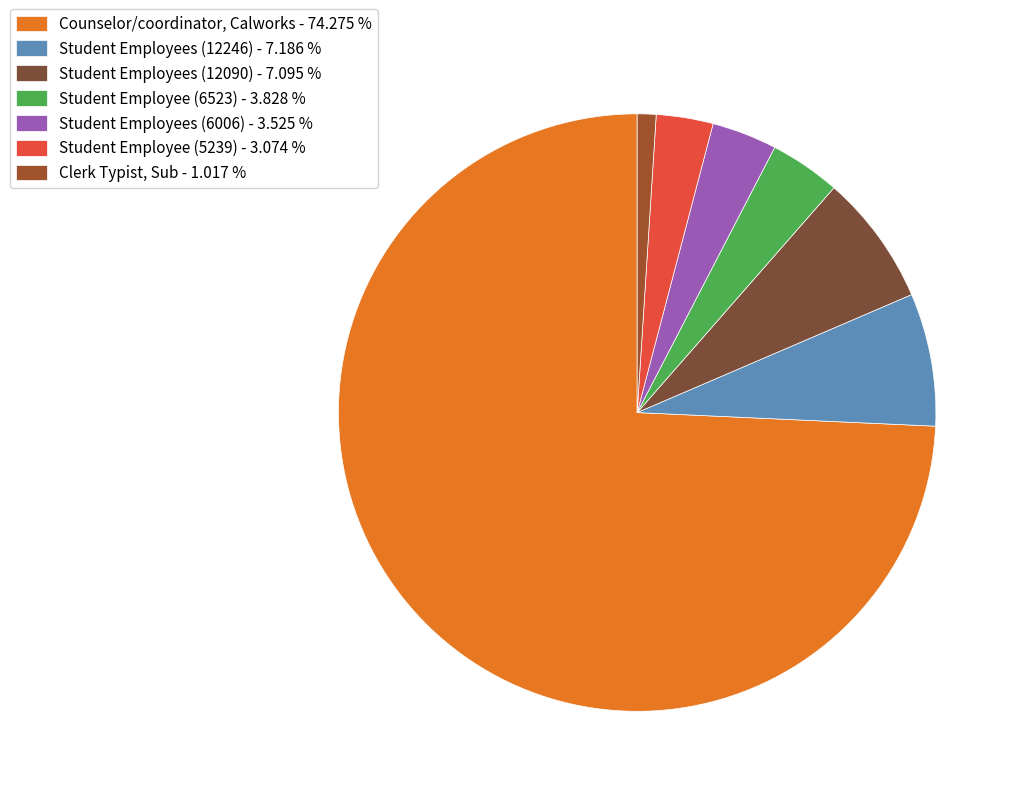

Which slice is the smallest?

Clerk Typist, Sub